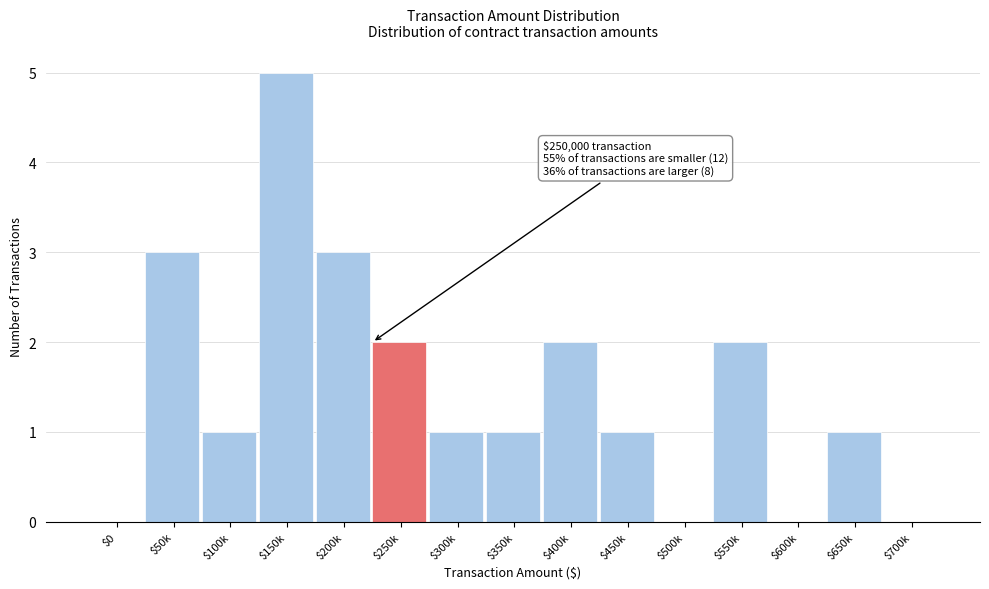

Is it true that the value at $500k is 0?

True